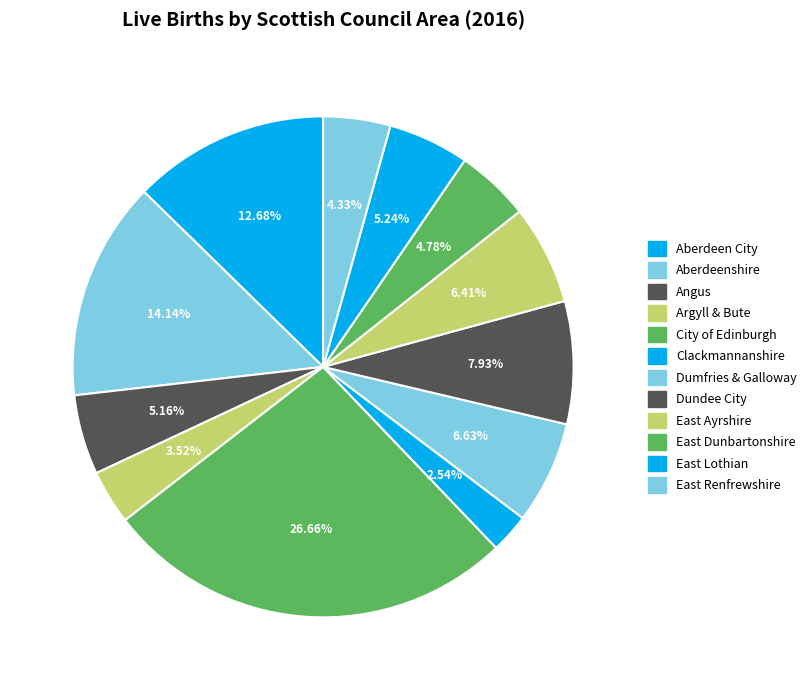

How many segments does this pie chart have?

12